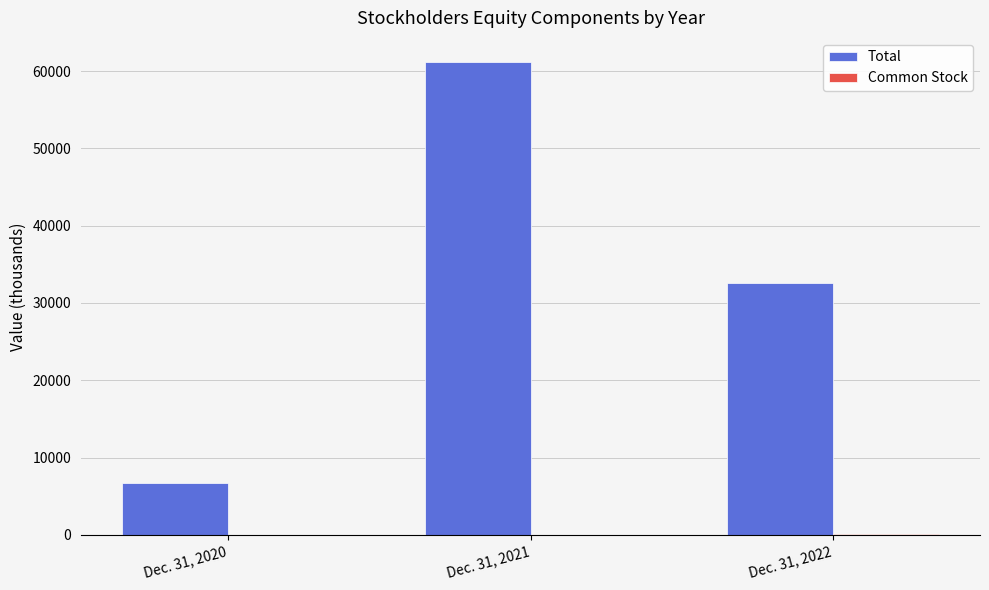

What is the total value across all series at Dec. 31, 2022?

32636